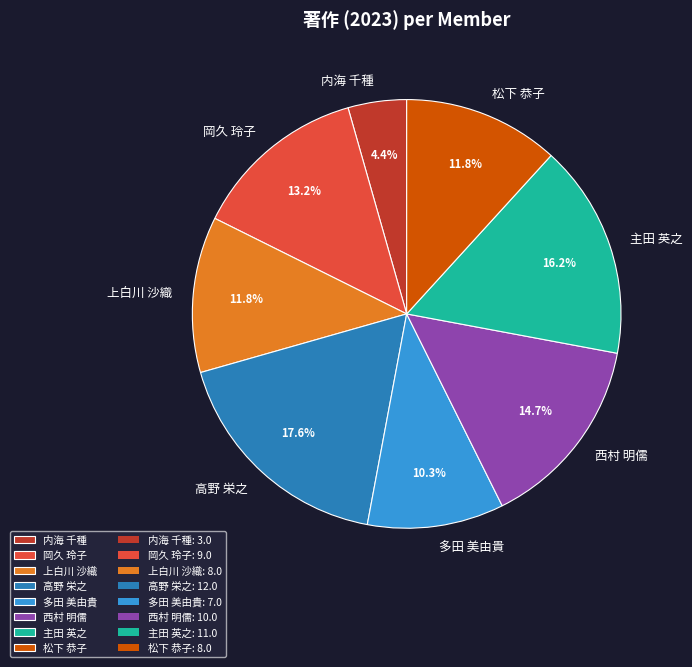

Does 岡久 玲子 represent more than half of the total?

No